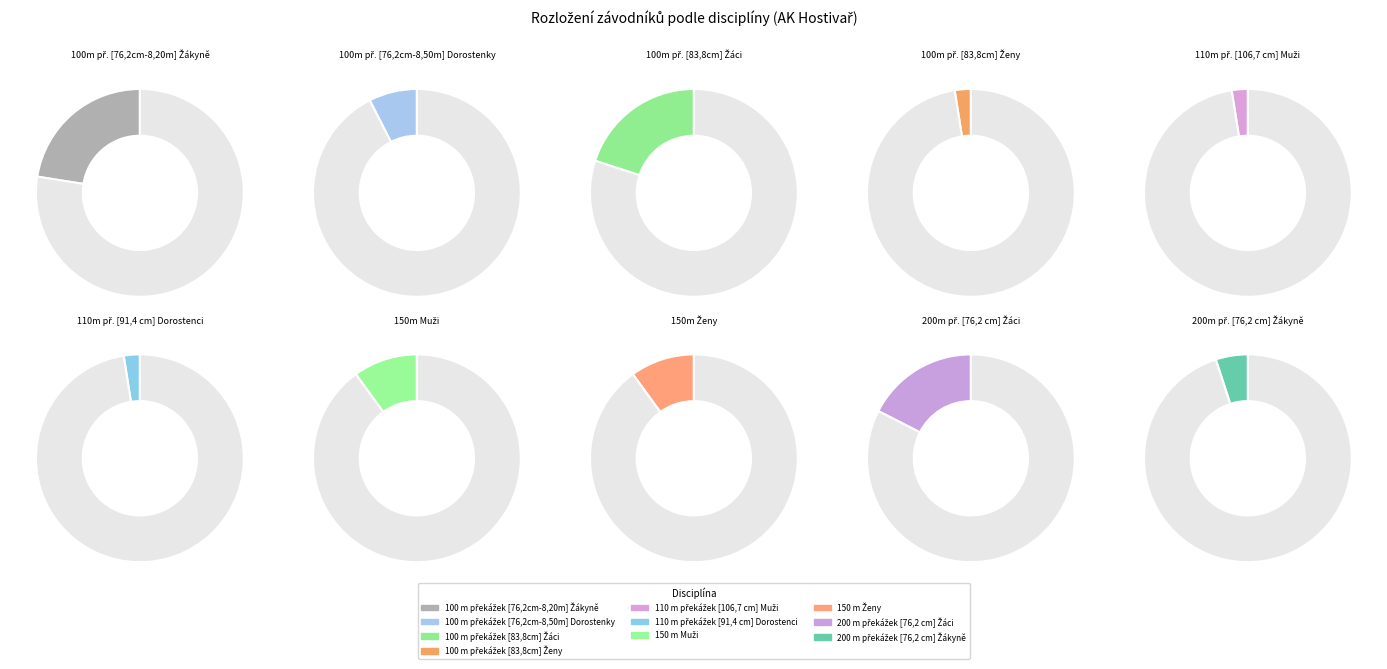

The 100 m překážek [83,8cm] Žáci slice represents 20% of the pie. True or false?

True